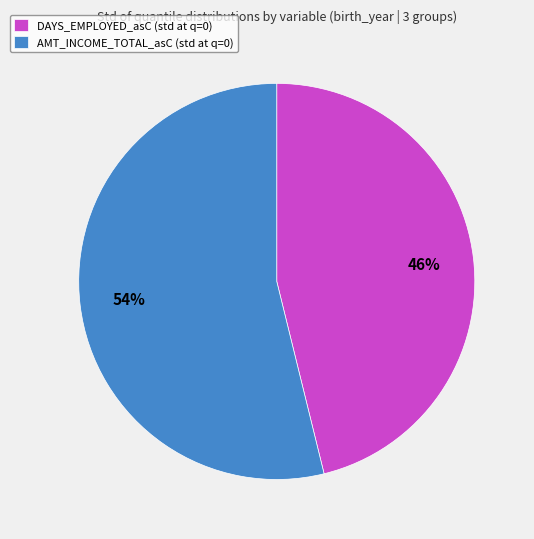

To the nearest percent, what is the difference between the largest and smallest slice percentages?

8%